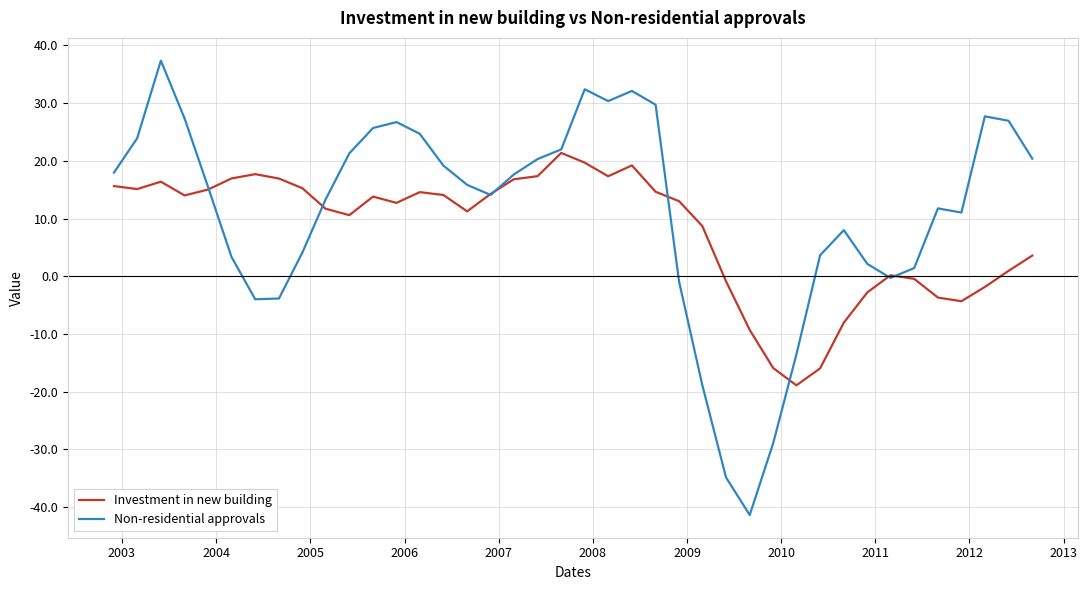

What is the minimum value for Non-residential approvals?

-41.4